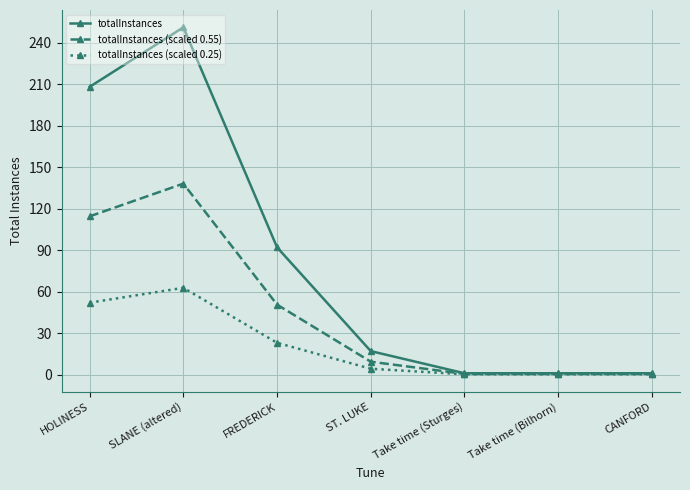

Is it true that totalInstances (scaled 0.55) equals 138.1 at SLANE (altered)?

True